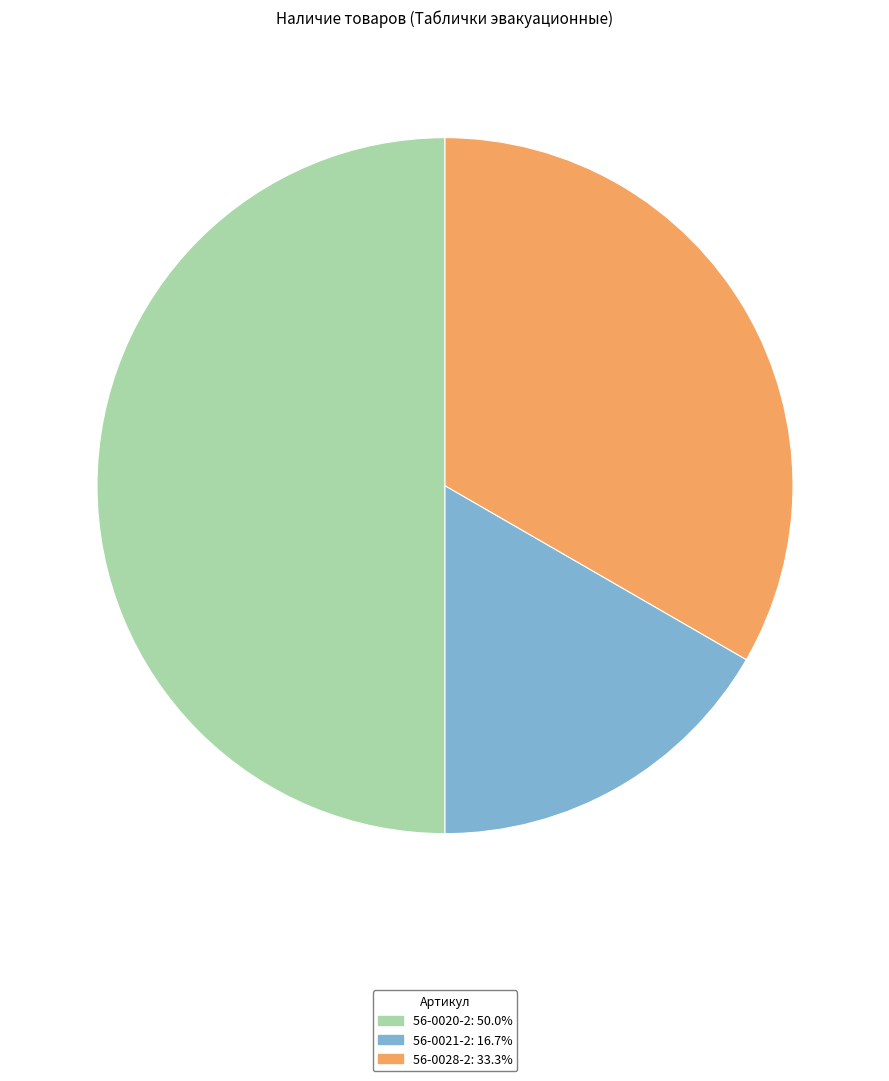

What is the ratio of the value at 56-0028-2 to the value at 56-0020-2?

0.7